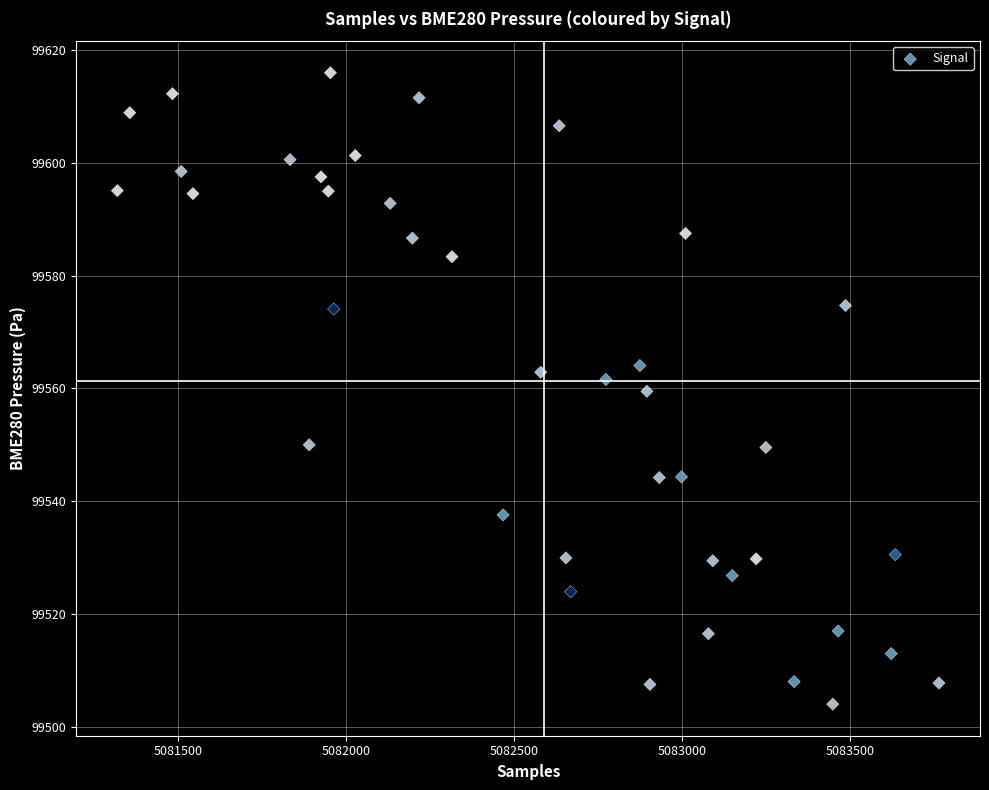

What is the range of X values (max minus min)?

2445.0